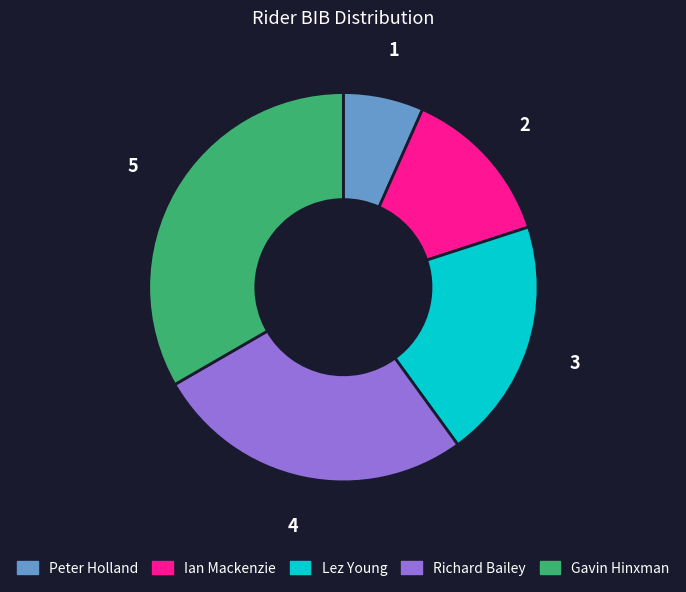

Is it true that Ian Mackenzie is 1% of the pie?

False